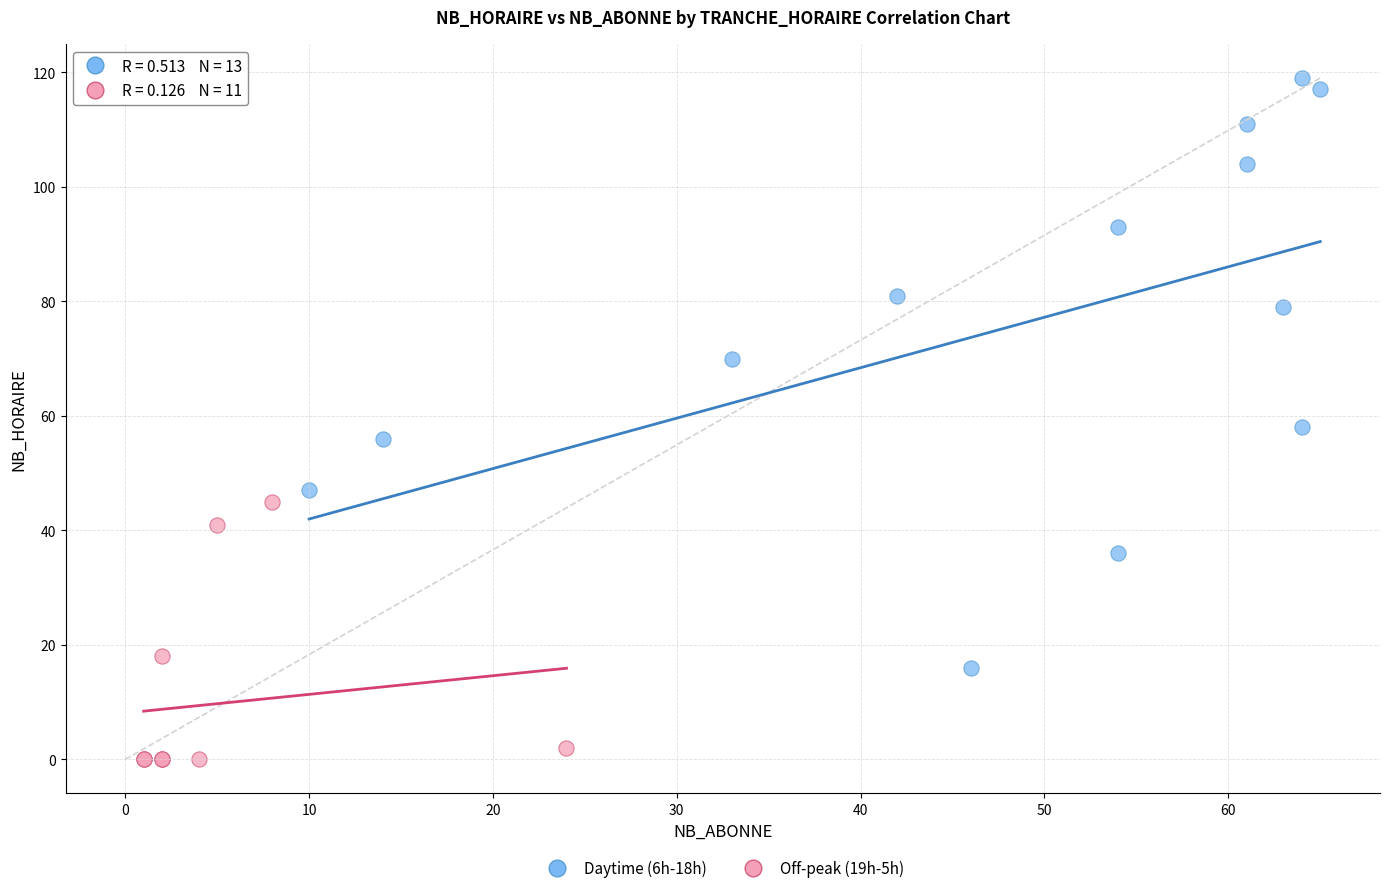

Which series contains the highest Y value?

Daytime (6h-18h)